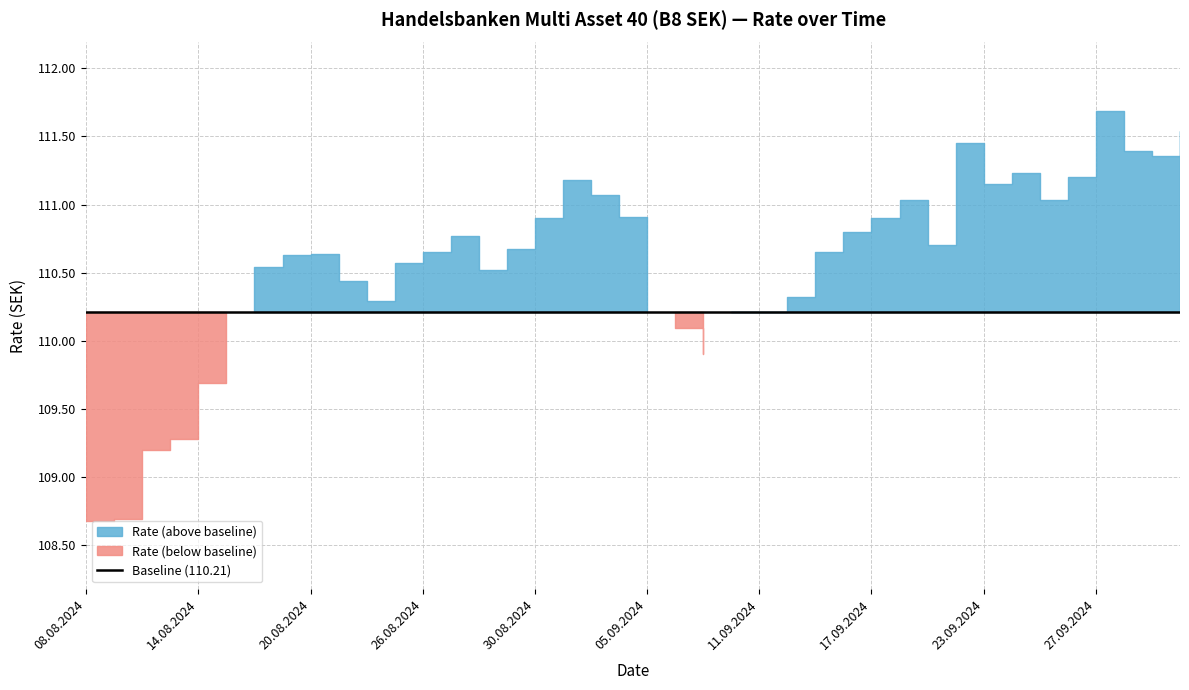

Rank the categories by value from highest to lowest.

27.09.2024, 02.10.2024, 20.09.2024, 30.09.2024, 01.10.2024, 24.09.2024, 26.09.2024, 02.09.2024, 23.09.2024, 03.09.2024, 25.09.2024, 18.09.2024, 04.09.2024, 17.09.2024, 30.08.2024, 16.09.2024, 27.08.2024, 19.09.2024, 29.08.2024, 13.09.2024, 26.08.2024, 20.08.2024, 19.08.2024, 23.08.2024, 16.08.2024, 28.08.2024, 21.08.2024, 05.09.2024, 12.09.2024, 22.08.2024, 11.09.2024, 10.09.2024, 06.09.2024, 09.09.2024, 15.08.2024, 14.08.2024, 13.08.2024, 12.08.2024, 09.08.2024, 08.08.2024